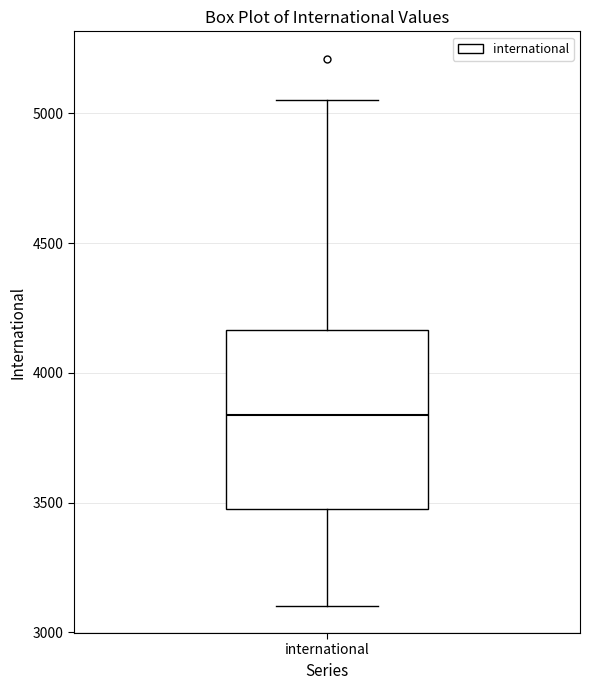

Where is the upper edge of the box for international on the y-axis? The values are not printed on the chart, so give them approximately, as read against the axis.

4150